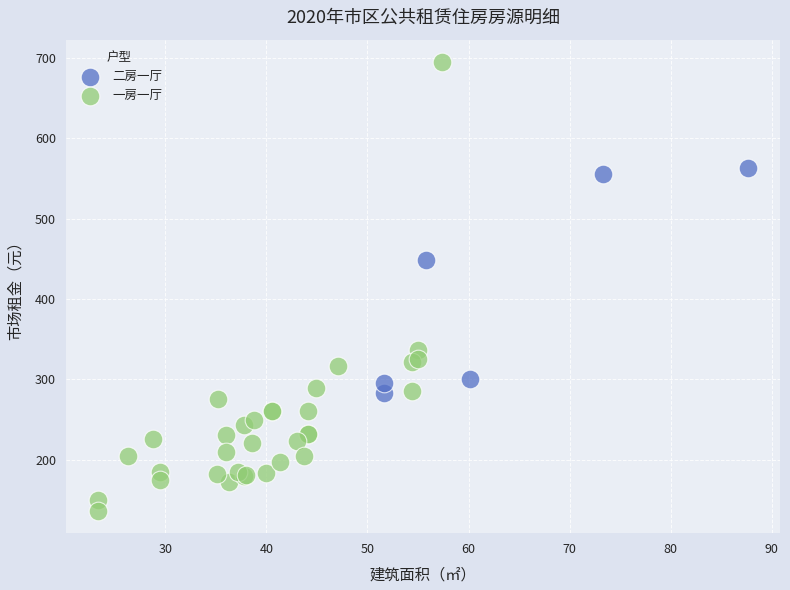

Which series has the largest Y range (max minus min)?

一房一厅